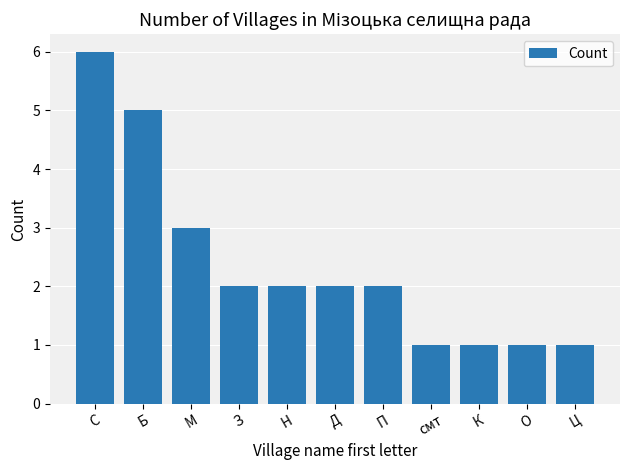

Where is the data nearest to the value 3?

М